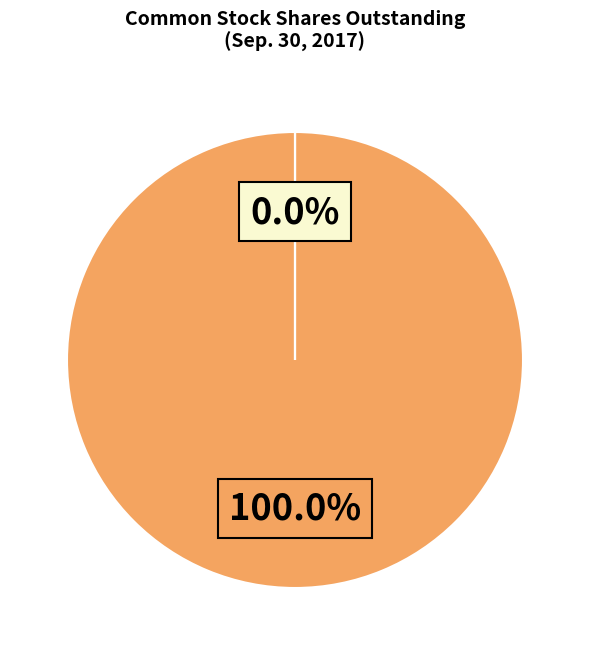

What is the ratio of the value at Class A shares outstanding to the value at Class B shares outstanding?

54762.2